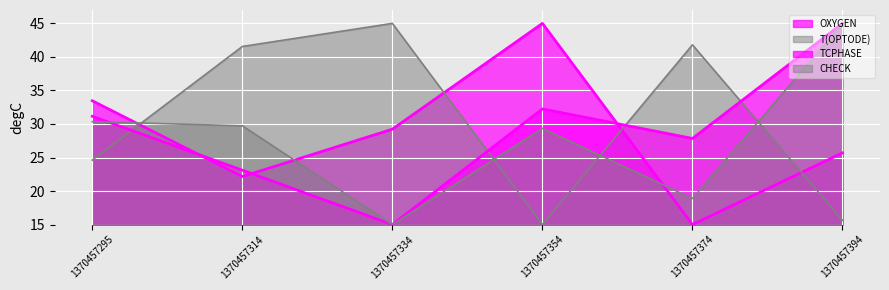

What is the maximum value for TCPHASE?

45.0